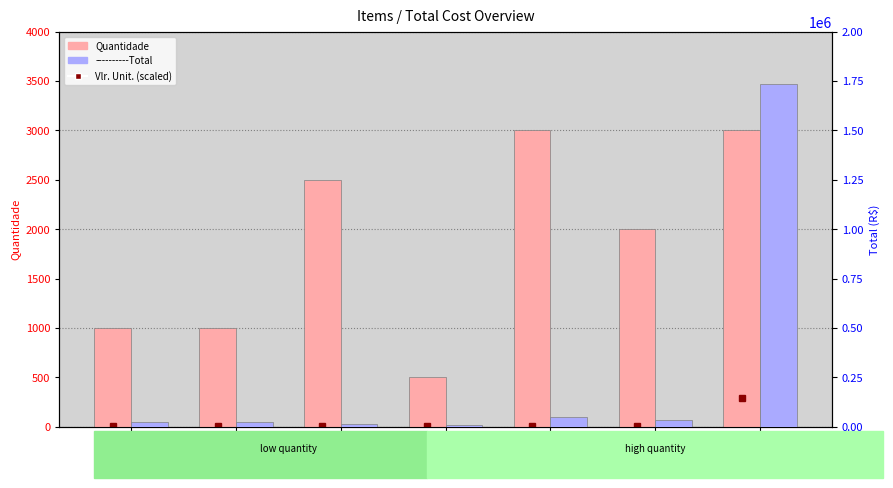

At which label does ----------Total first exceed 21625?

Item 2